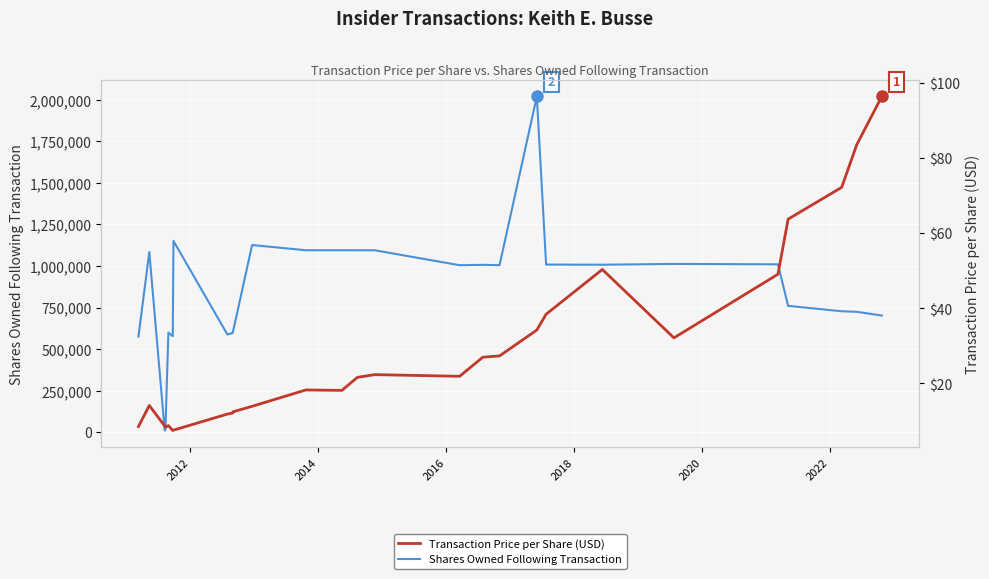

What is the smallest value displayed?

7.5